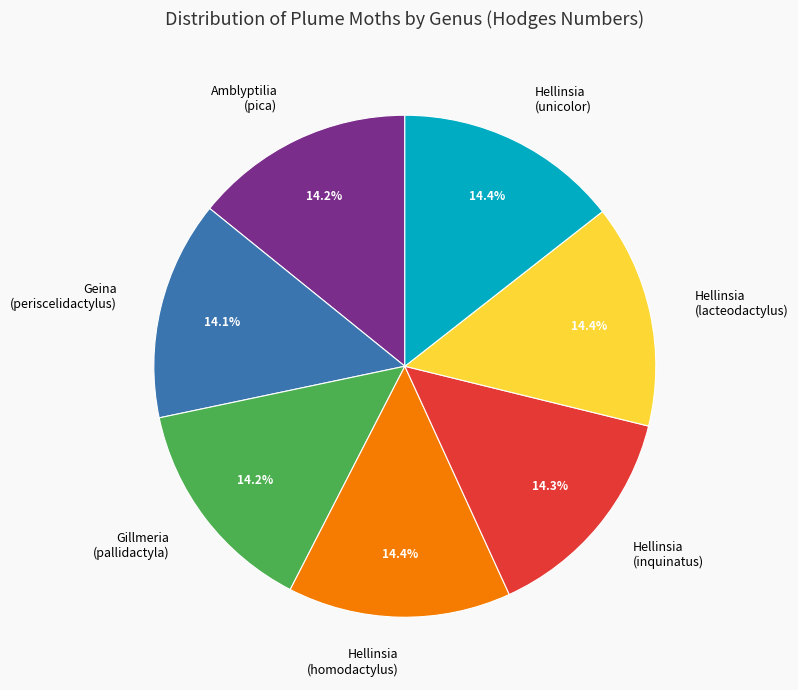

How much of the chart is everything except Hellinsia (unicolor)?

85.6%